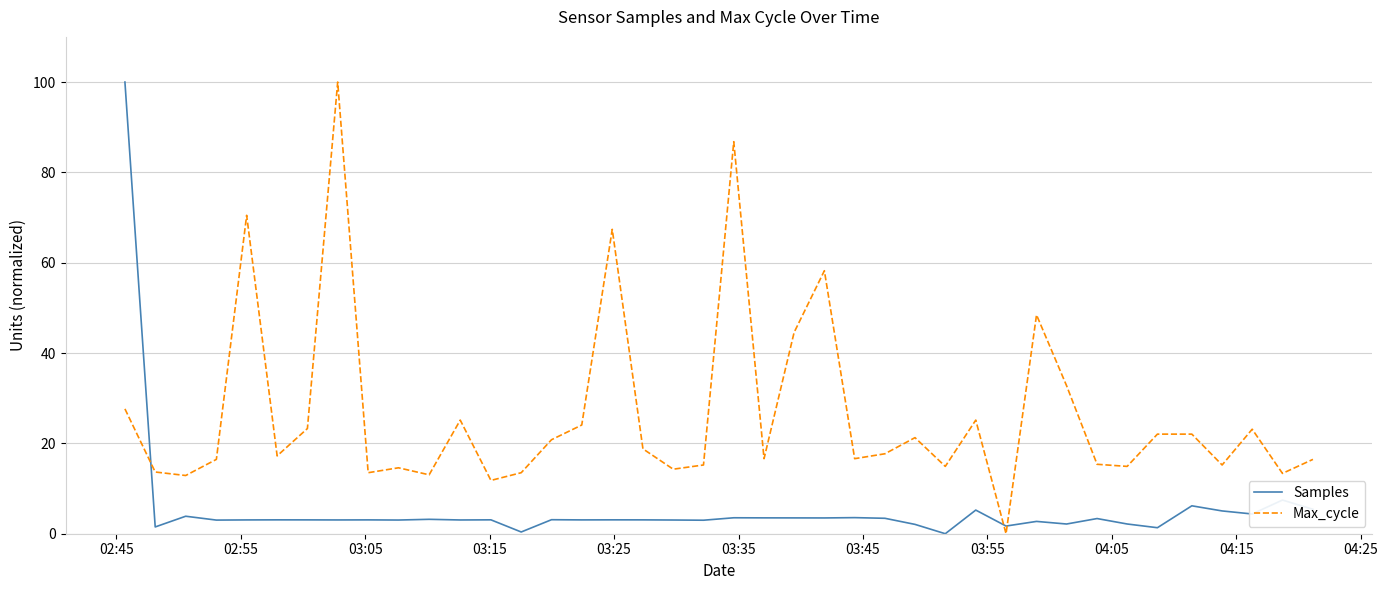

True or false: Samples and Max_cycle intersect in this chart.

True